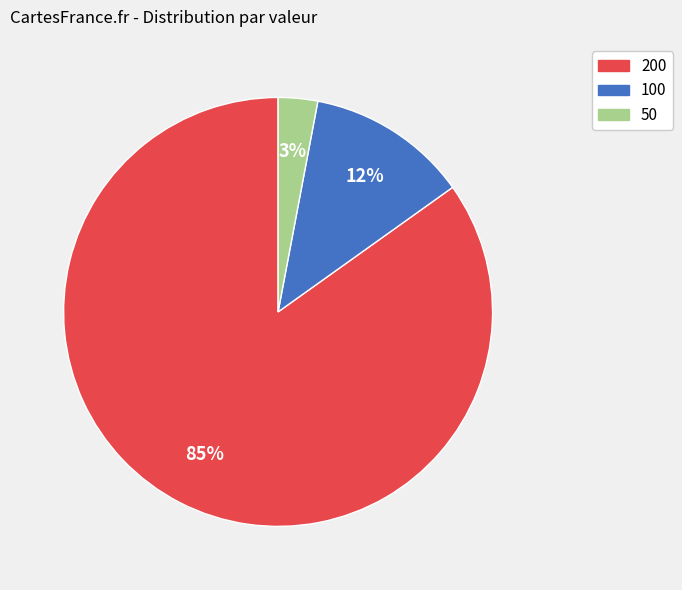

Between 50 and 200, which is larger?

200